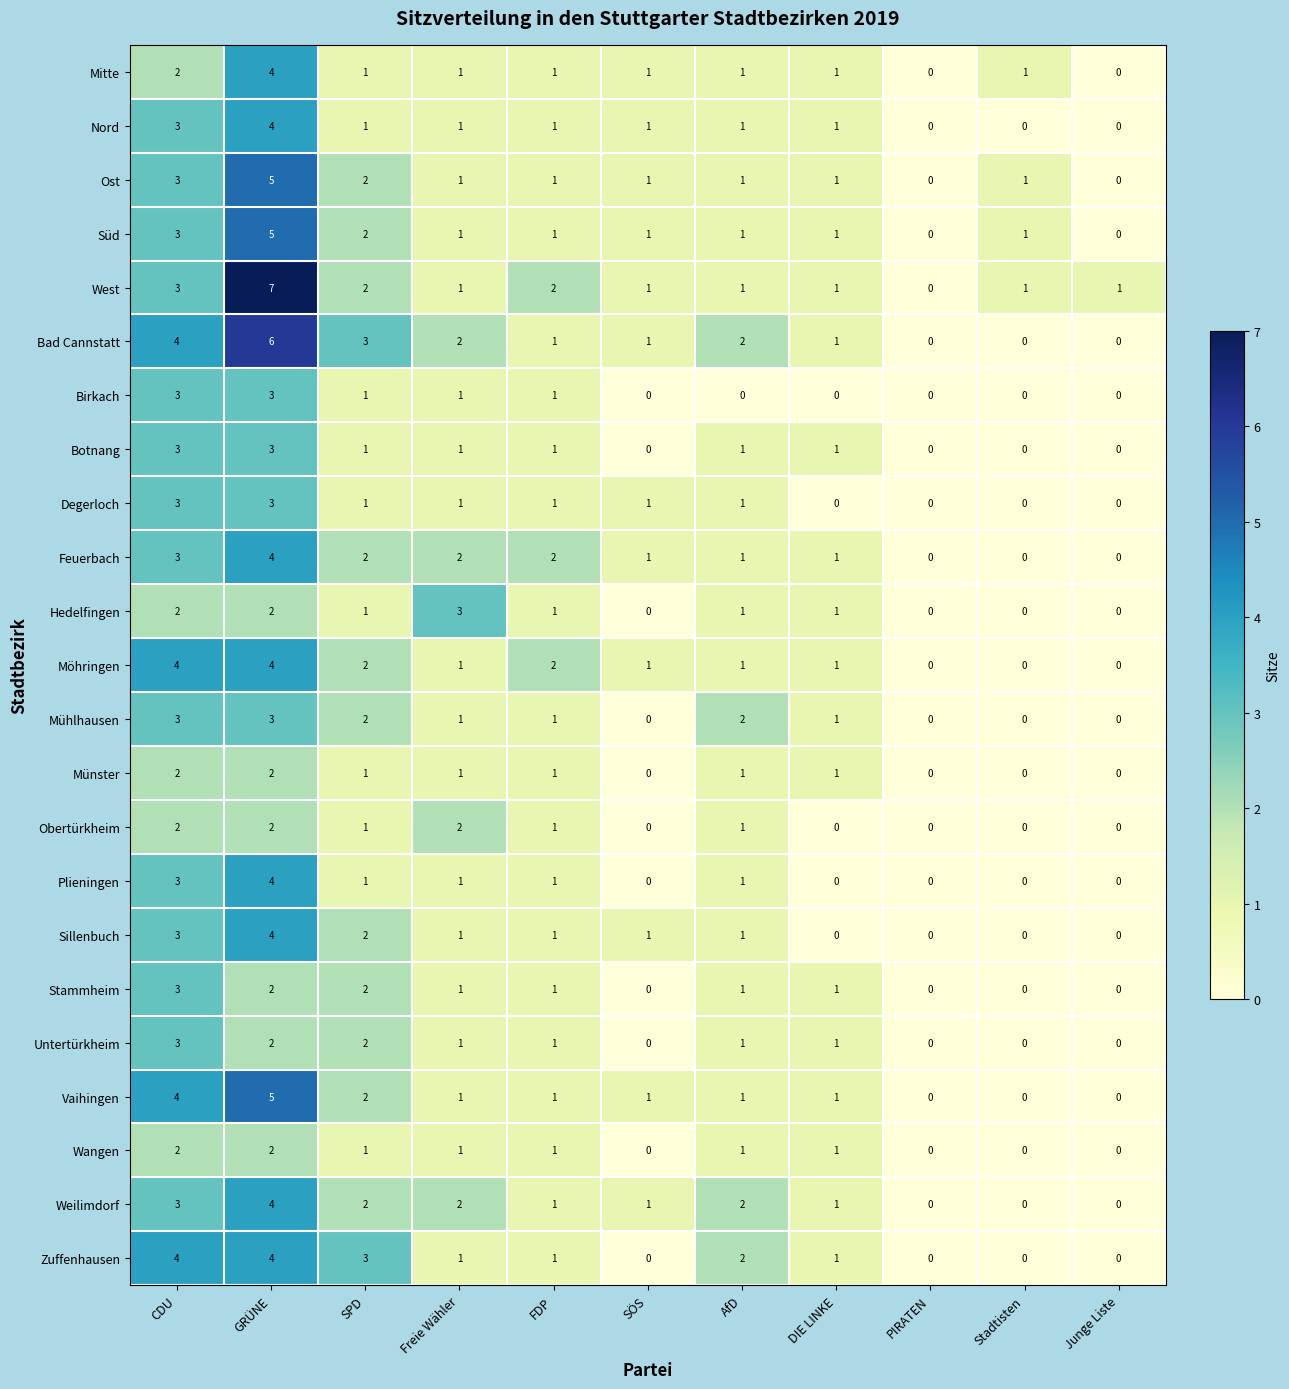

The Bad Cannstatt series shows 0 at Stadtisten. True or false?

True